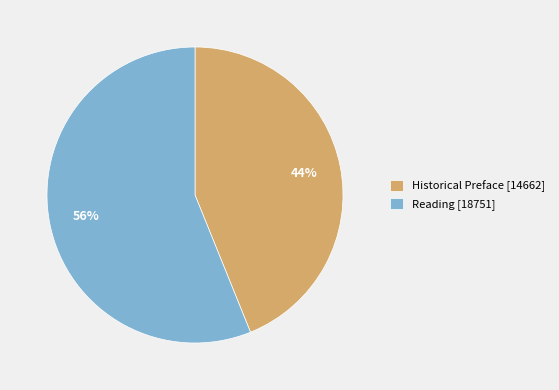

True or false: Reading accounts for 56% of the total.

True